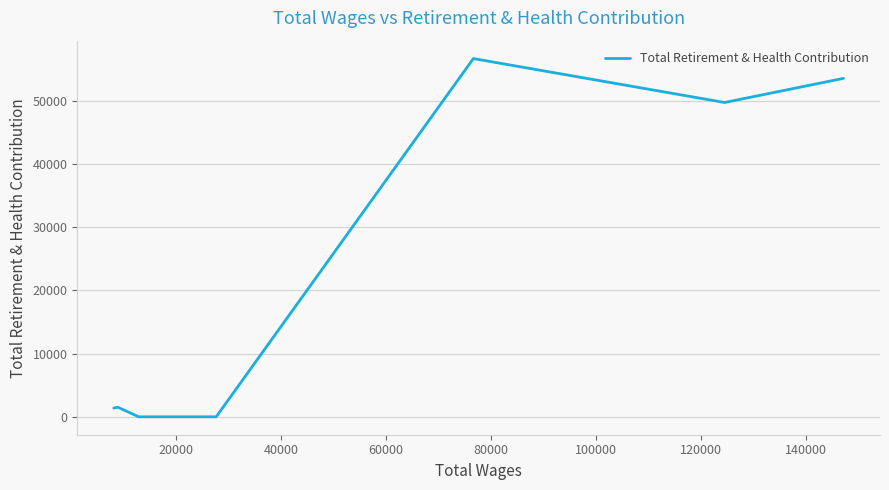

What is the average value?

16277